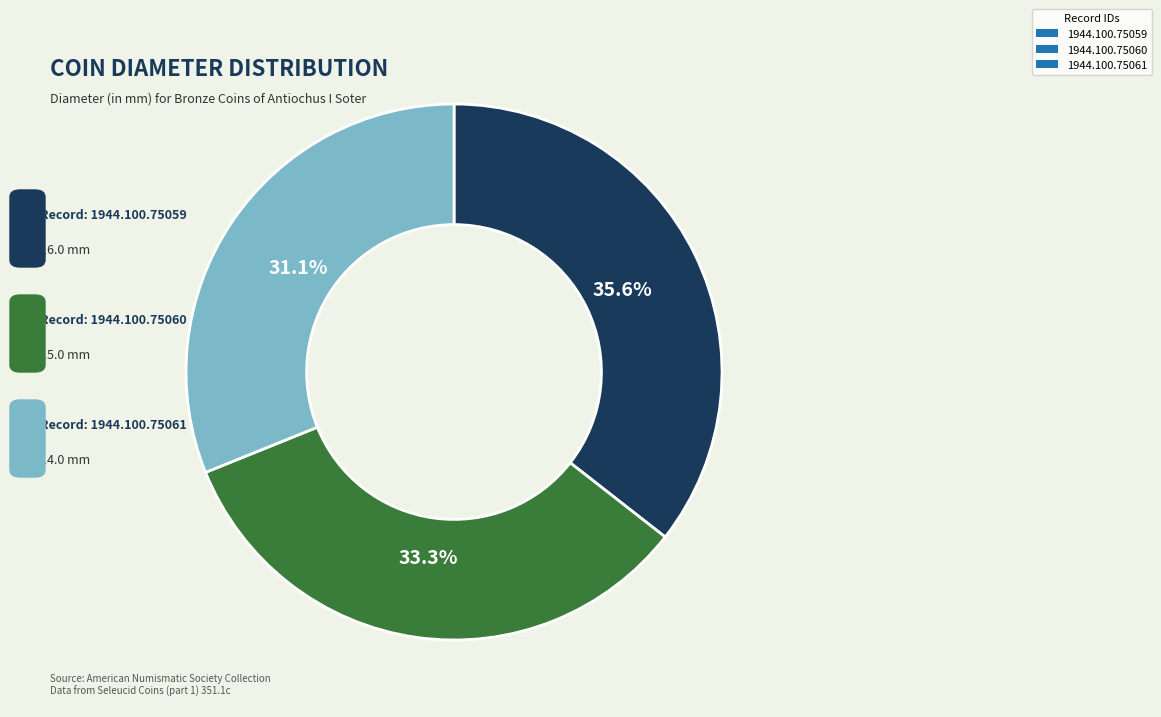

To the nearest percent, what is the combined percentage of 1944.100.75059 and 1944.100.75060?

69%